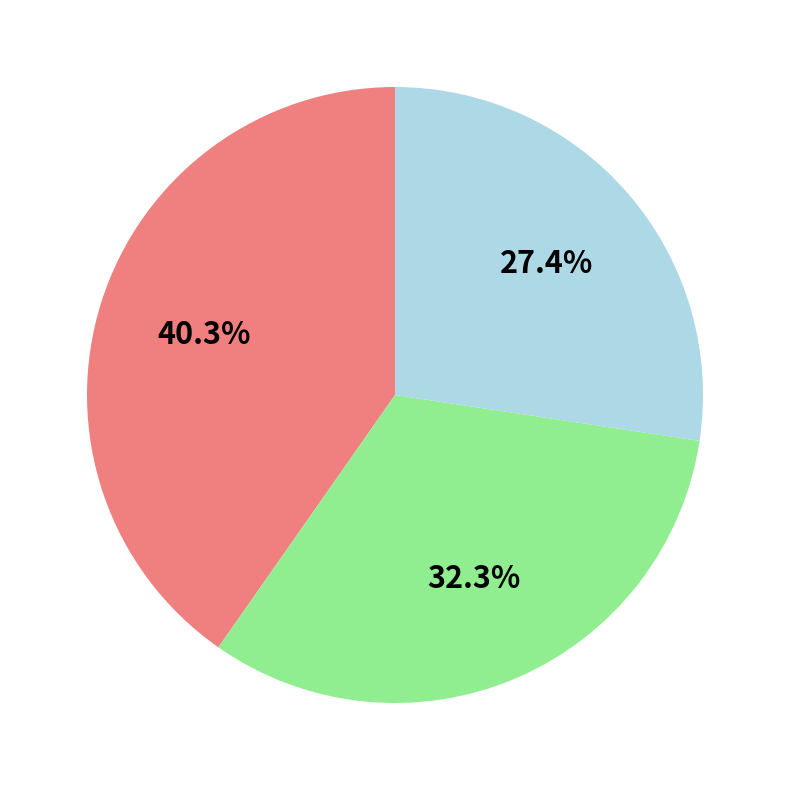

Is there any slice that represents more than half of the pie?

No